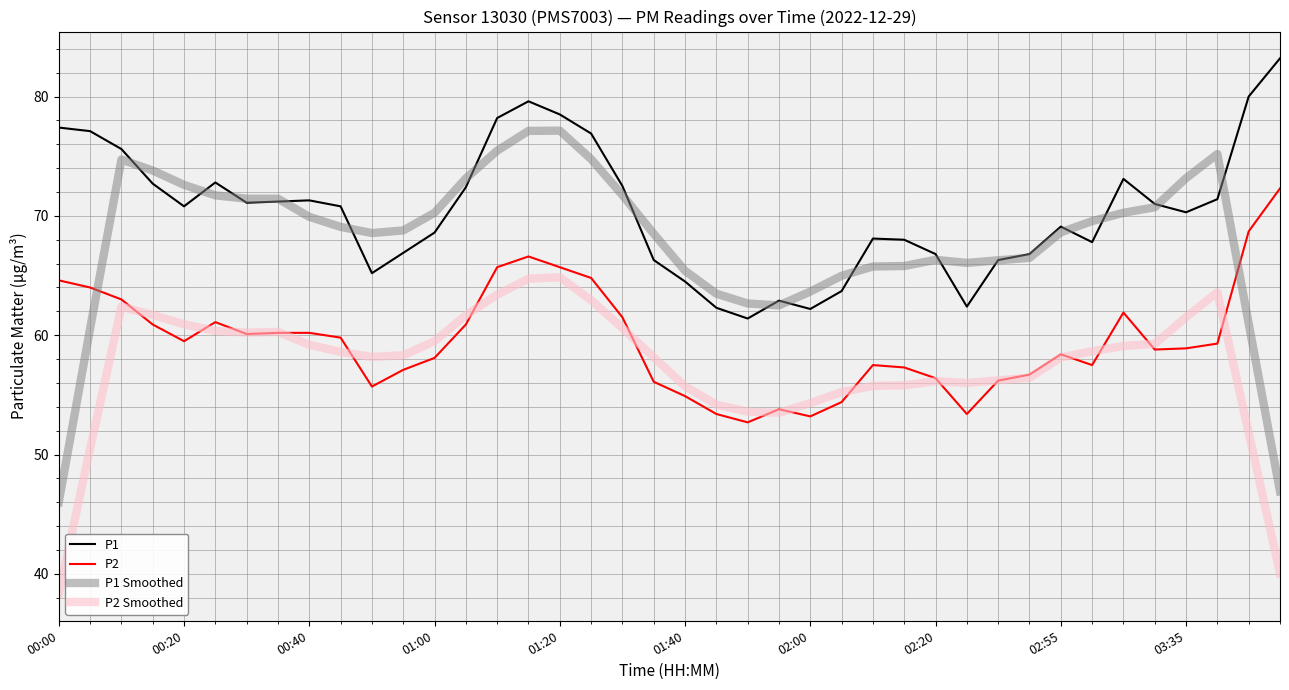

How many interior local valleys does the P2 series have?

8